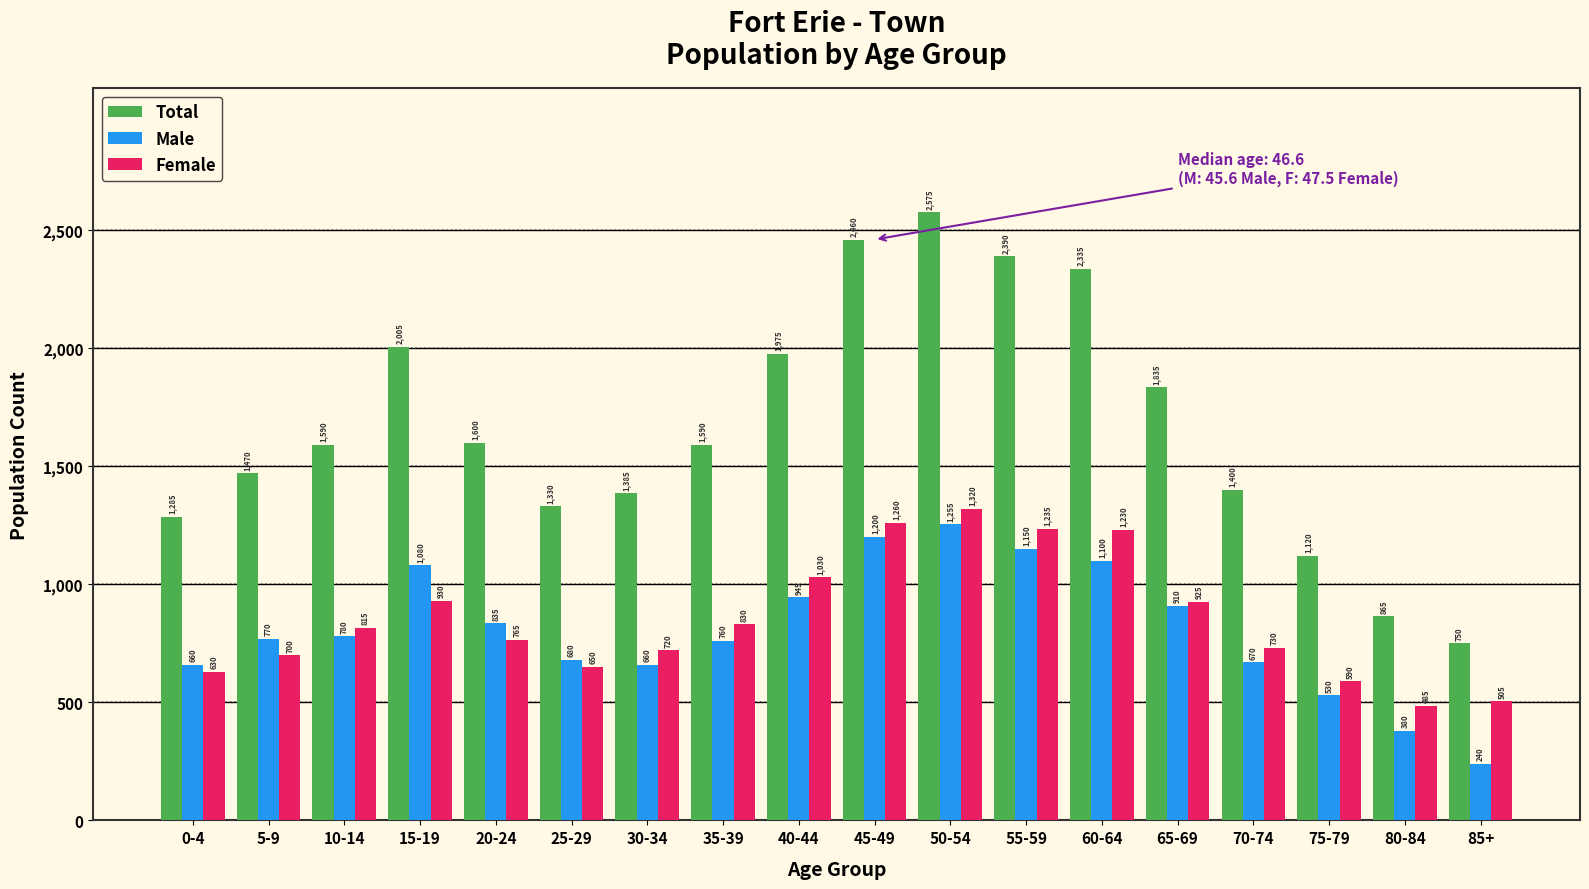

Reading right to left, what are all the values shown in this chart?

Total: 85+=750	80-84=865	75-79=1120	70-74=1400	65-69=1835	60-64=2335	55-59=2390	50-54=2575	45-49=2460	40-44=1975	35-39=1590	30-34=1385	25-29=1330	20-24=1600	15-19=2005	10-14=1590	5-9=1470	0-4=1285
Male: 85+=240	80-84=380	75-79=530	70-74=670	65-69=910	60-64=1100	55-59=1150	50-54=1255	45-49=1200	40-44=945	35-39=760	30-34=660	25-29=680	20-24=835	15-19=1080	10-14=780	5-9=770	0-4=660
Female: 85+=505	80-84=485	75-79=590	70-74=730	65-69=925	60-64=1230	55-59=1235	50-54=1320	45-49=1260	40-44=1030	35-39=830	30-34=720	25-29=650	20-24=765	15-19=930	10-14=815	5-9=700	0-4=630